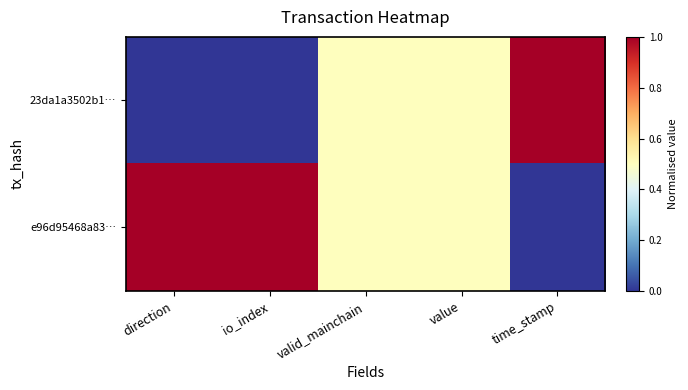

Reading right to left, what are all the values shown in this chart?

23da1a3502b1…: time_stamp=1.0	value=0.5	valid_mainchain=0.5	io_index=0.0	direction=0.0
e96d95468a83…: time_stamp=0.0	value=0.5	valid_mainchain=0.5	io_index=1.0	direction=1.0